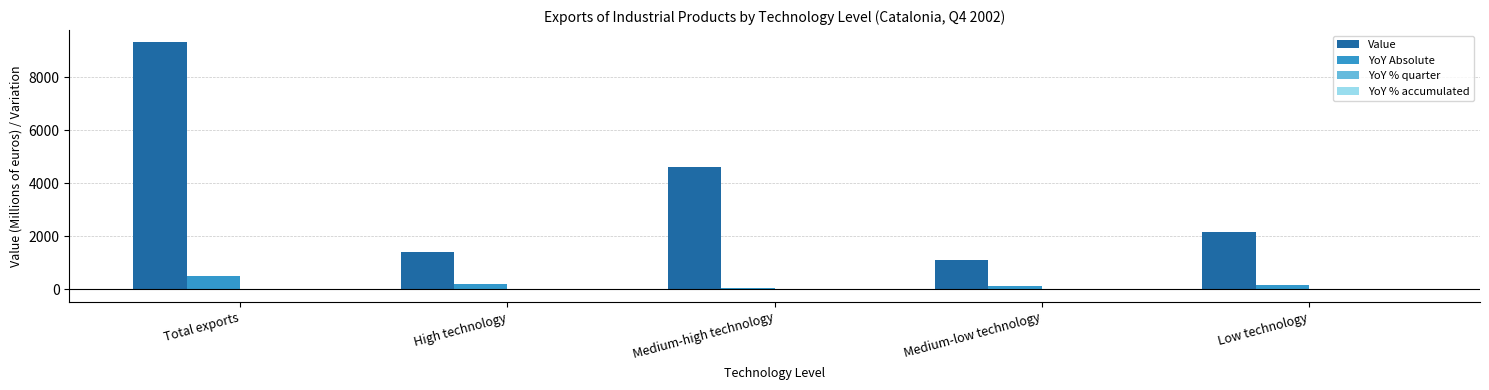

At which category is the sum across all series the highest?

Total exports